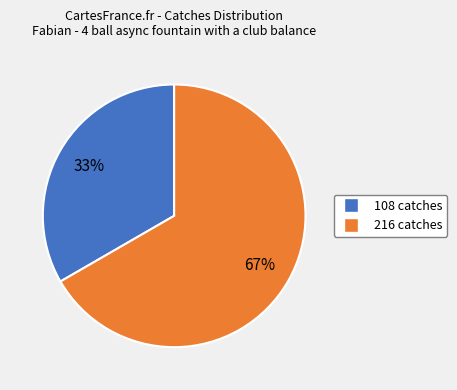

Does any single category account for the majority?

Yes